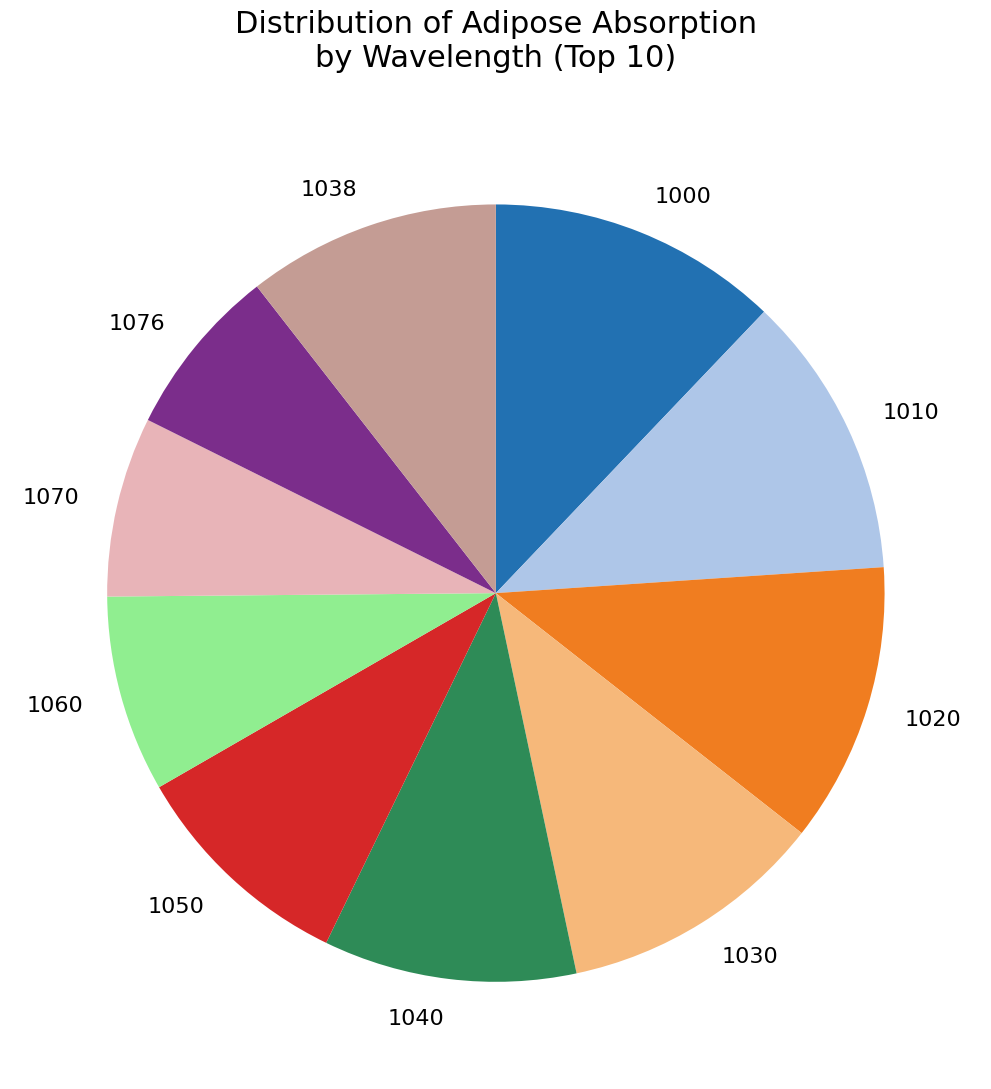

Do 1070 and 1060 together represent more than half of the pie?

No